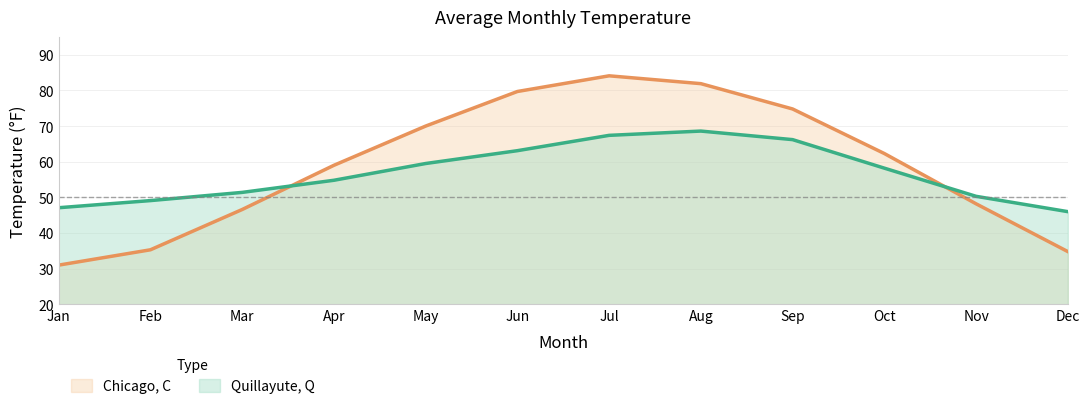

True or false: Quillayute, Q has more than 1 interior local peaks.

False